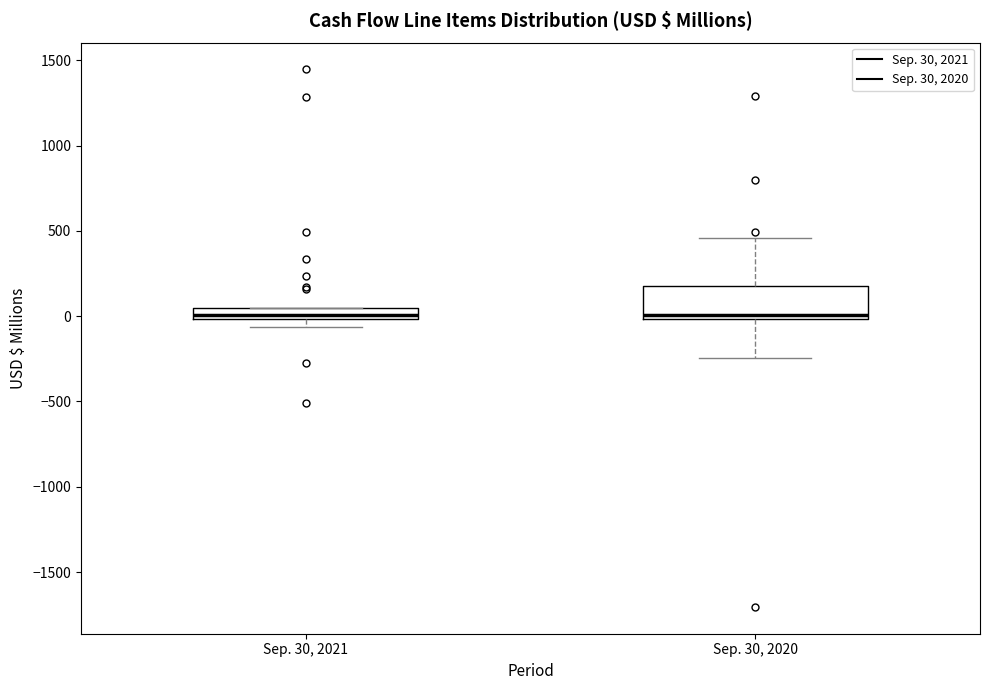

Where does the upper whisker of the box for Sep. 30, 2020 end on the y-axis? The values are not printed on the chart, so give them approximately, as read against the axis.

450